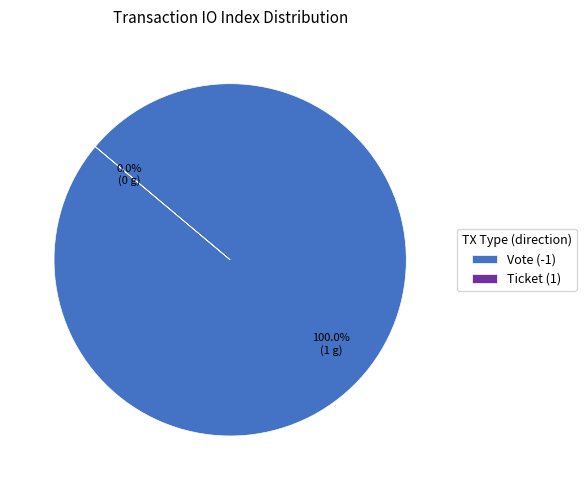

How many slices are in this pie chart?

2